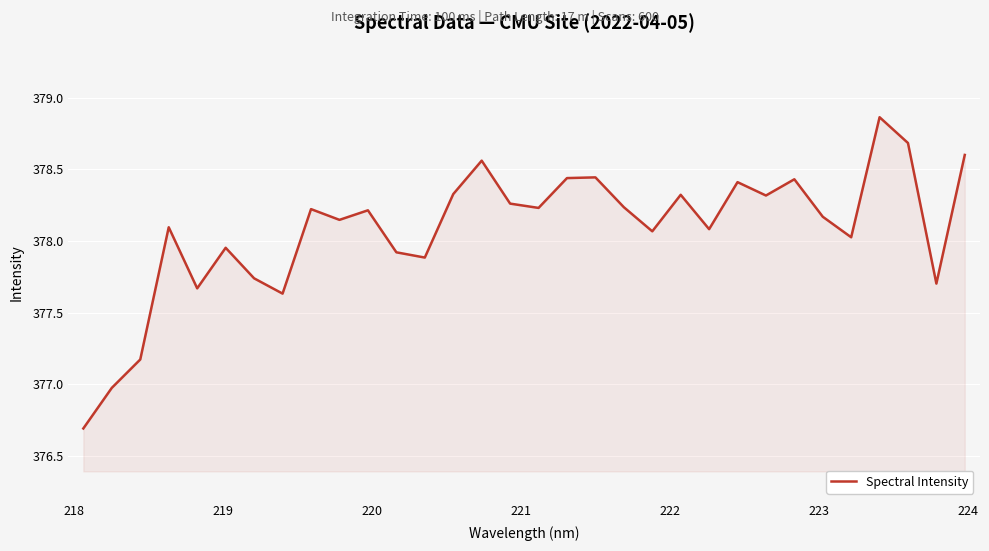

What is the minimum value shown in the chart?

376.7